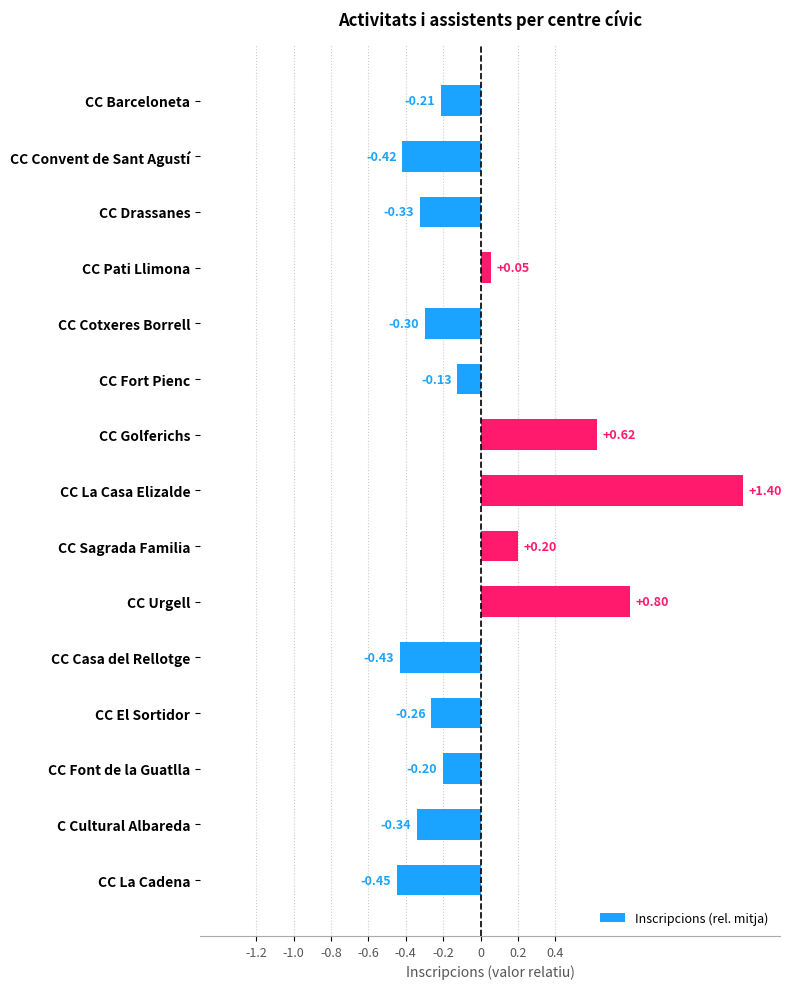

What is the difference between the second highest and second lowest values?

1.2